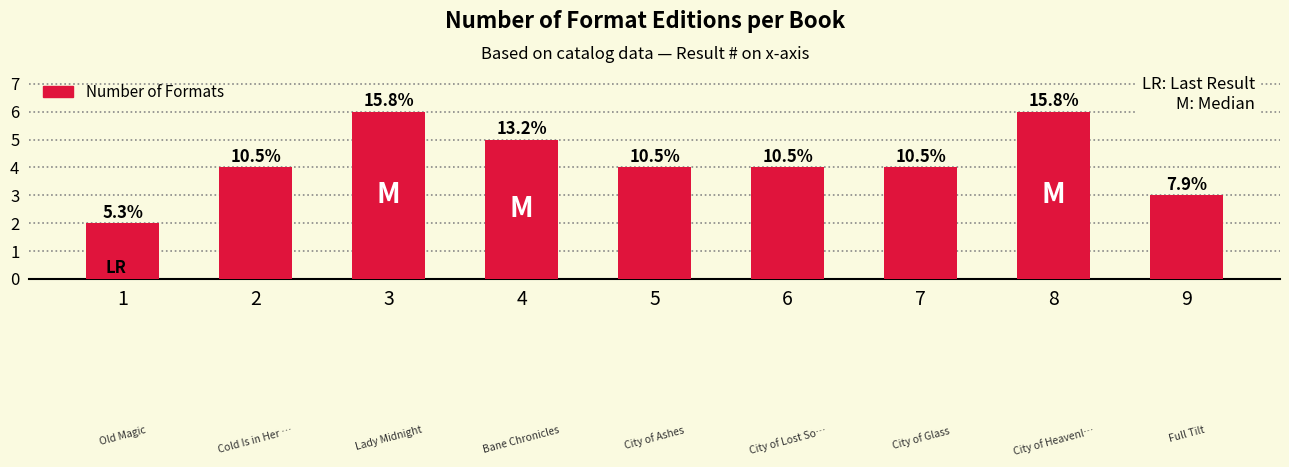

What is the difference between the values at 6 and 3?

2